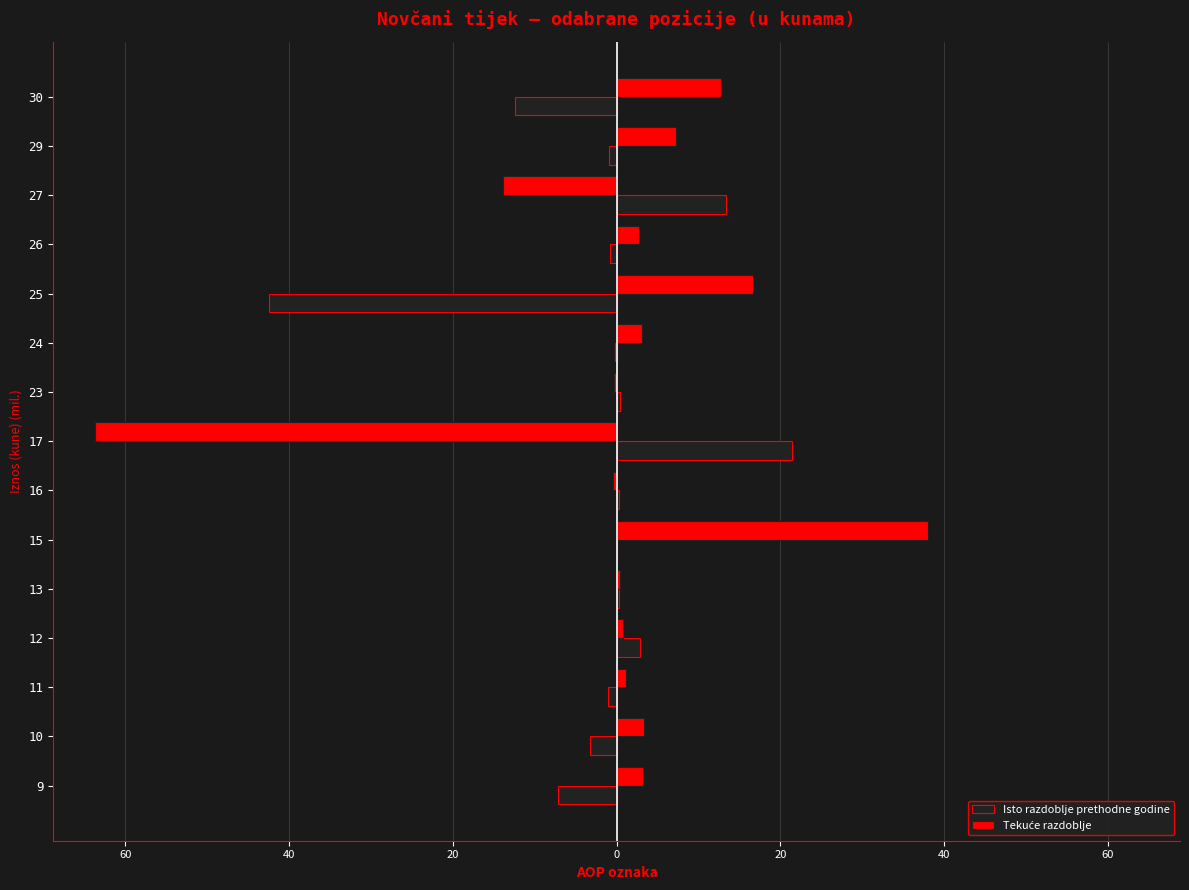

Reading right to left, transcribe all the data shown in this chart.

Isto razdoblje prethodne godine: -12.4	-0.9	13.4	-0.8	-42.5	-0.2	0.4	21.4	0.3	0.0	0.3	2.8	-1.0	-3.3	-7.1
Tekuće razdoblje: 12.7	7.2	-13.9	2.7	16.7	3.1	-0.3	-63.7	-0.4	38.0	0.4	0.8	1.1	3.3	3.2